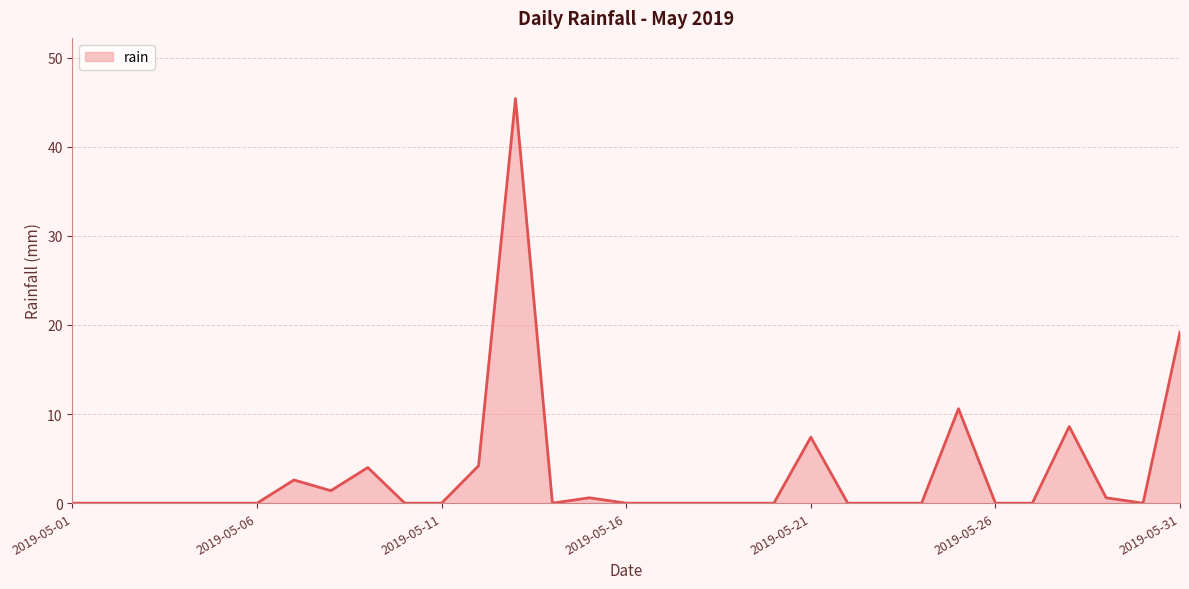

How many series are shown in this chart?

1